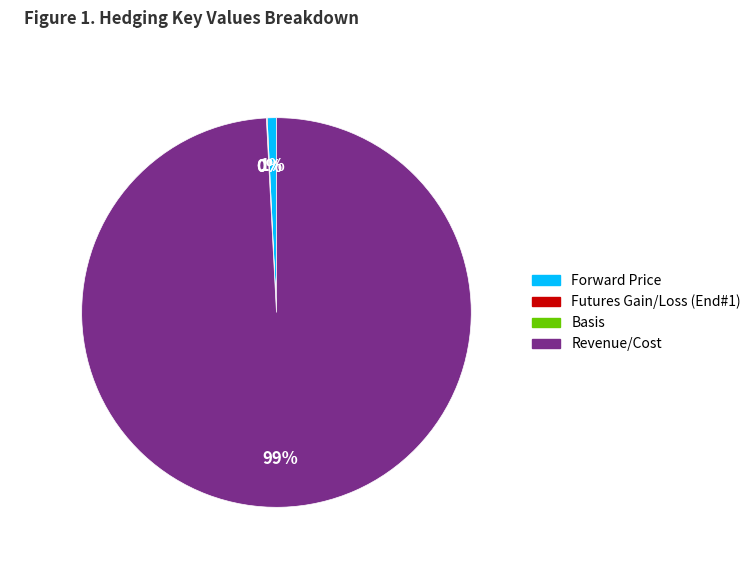

Is there any slice that represents more than half of the pie?

Yes